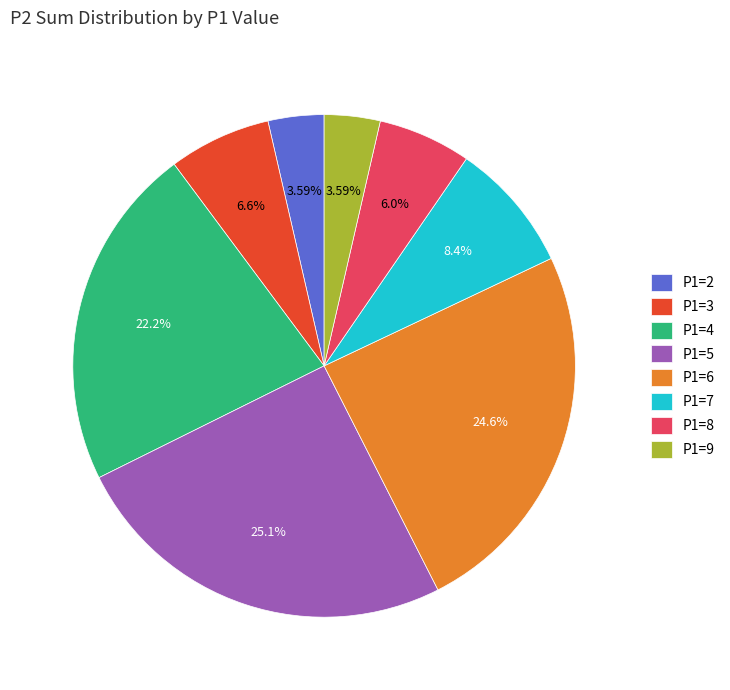

What is the largest slice in the pie chart?

P1=5